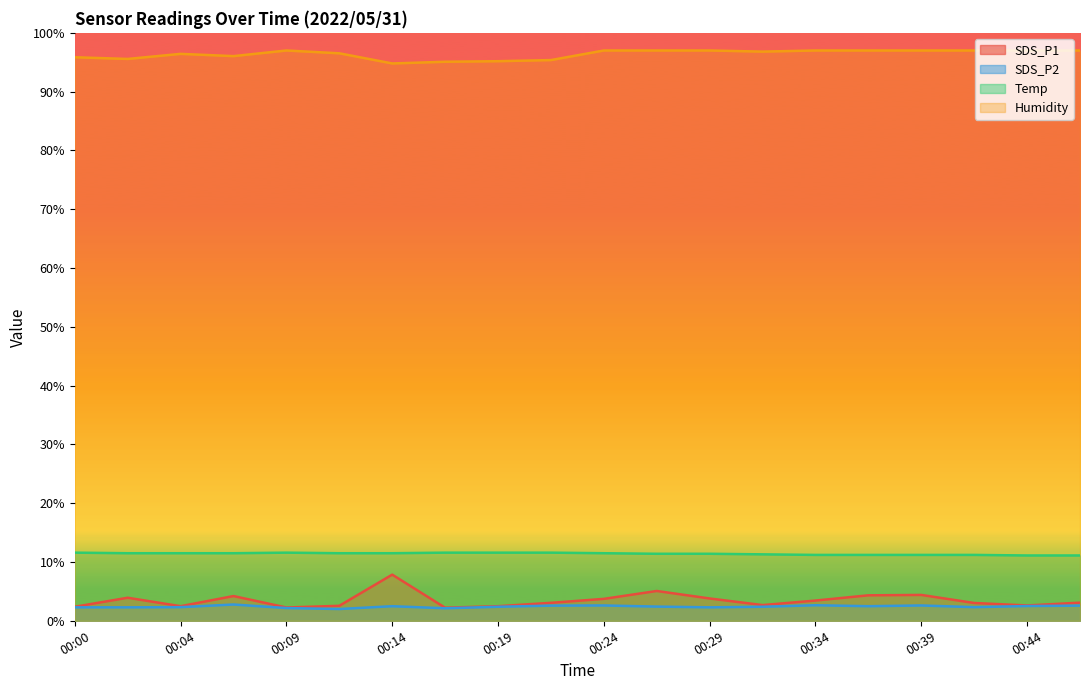

List the labels in order of Humidity value, smallest first.

00:14, 00:17, 00:19, 00:22, 00:02, 00:00, 00:07, 00:04, 00:12, 00:31, 00:09, 00:24, 00:27, 00:29, 00:34, 00:36, 00:39, 00:41, 00:44, 00:46